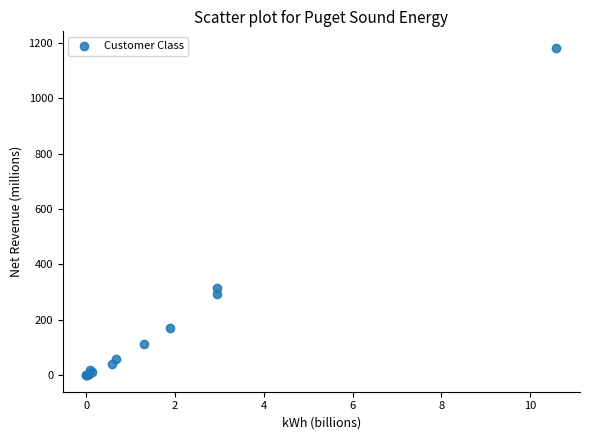

What Y value in the scatter plot is closest to 591?

314.5